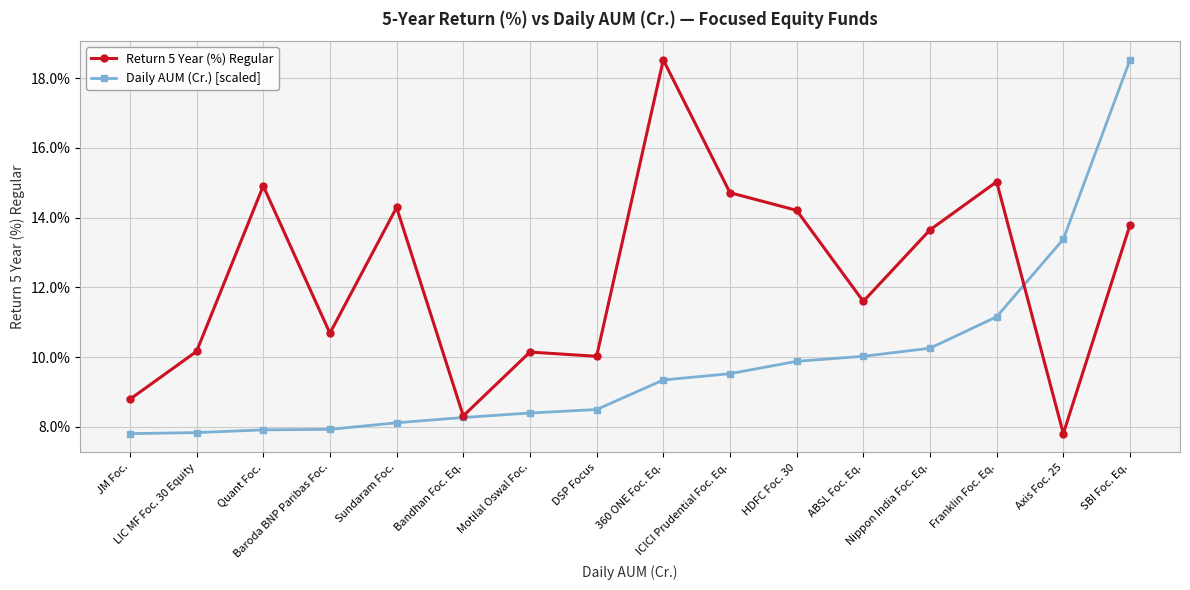

How many interior local valleys does the Return 5 Year (%) Regular series have?

5